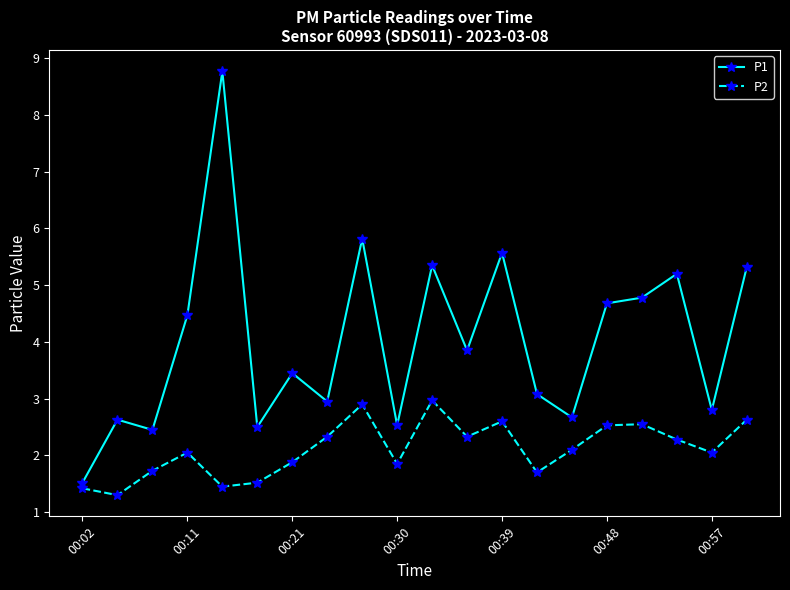

What is the sum of all P2 values?

42.2